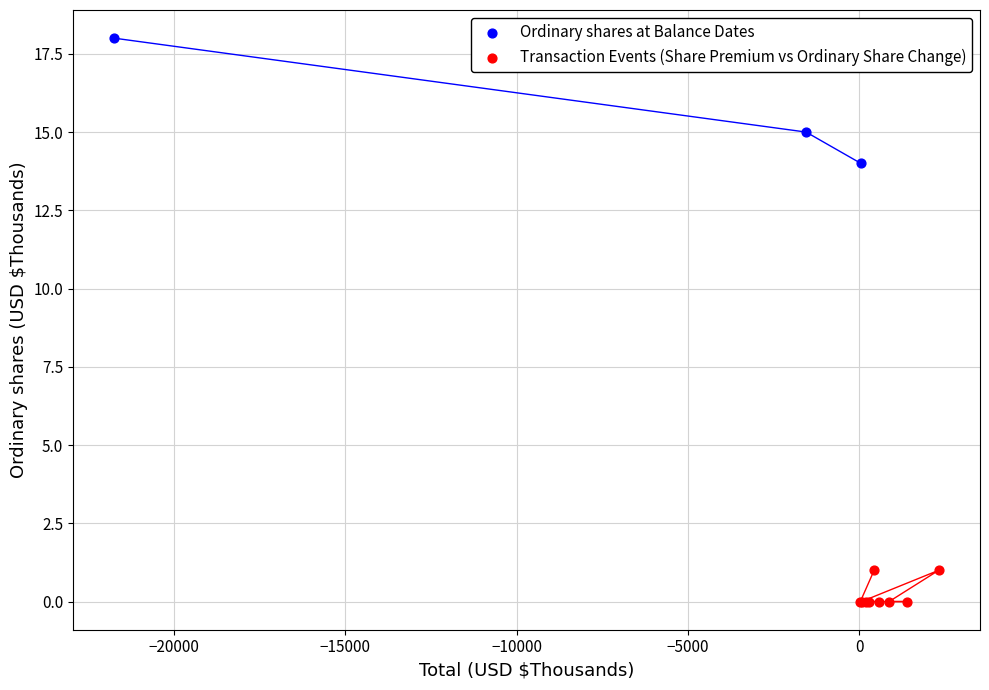

Which series reaches the minimum Y coordinate?

Transaction Events (Share Premium vs Ordinary Share Change)